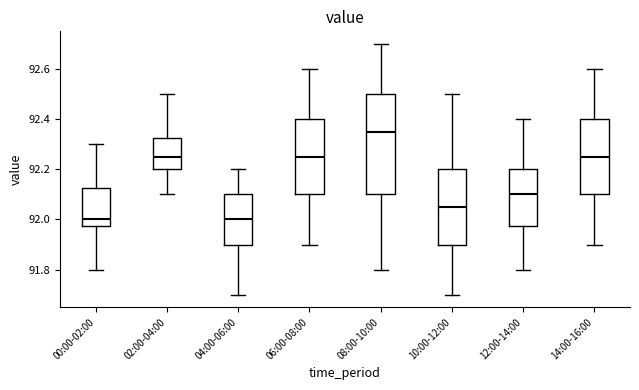

Where is the lower edge of the box for 10:00-12:00 on the y-axis? The values are not printed on the chart, so give them approximately, as read against the axis.

91.90